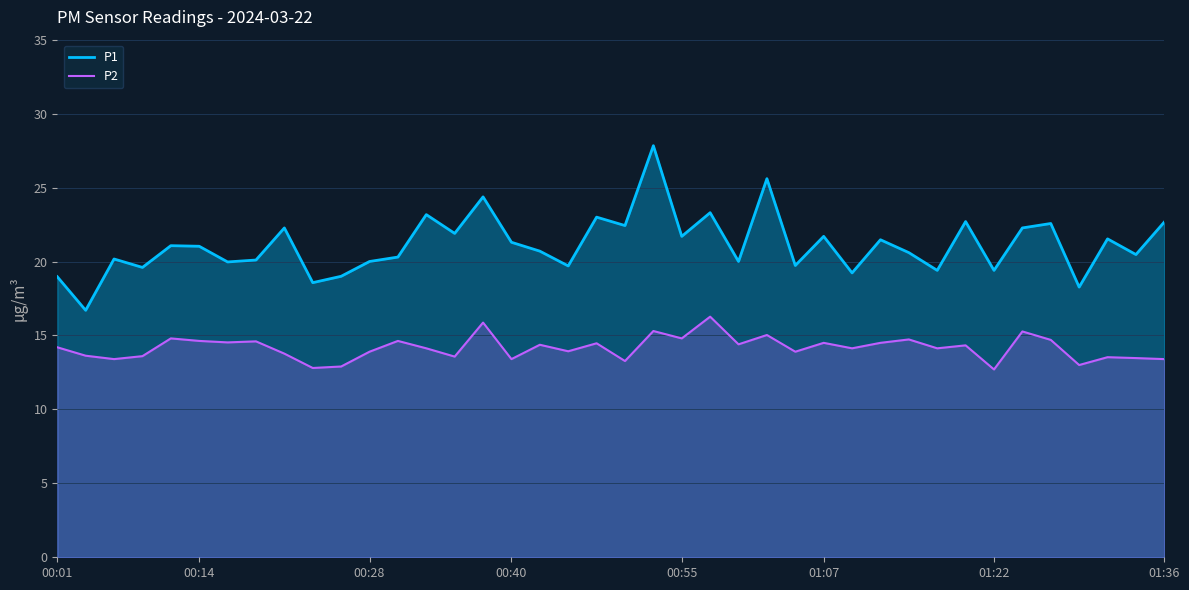

What is the value of the P1 point at the 24th from the left?

23.3